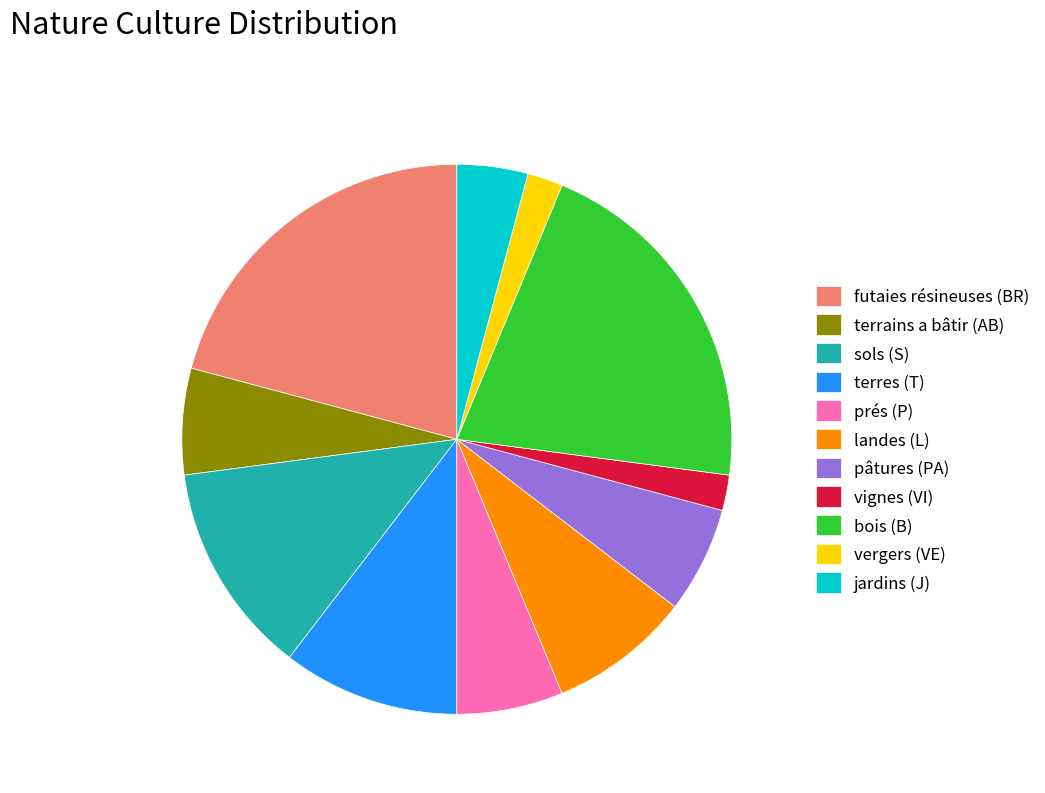

Does futaies résineuses (BR) account for over 50% of the chart?

No